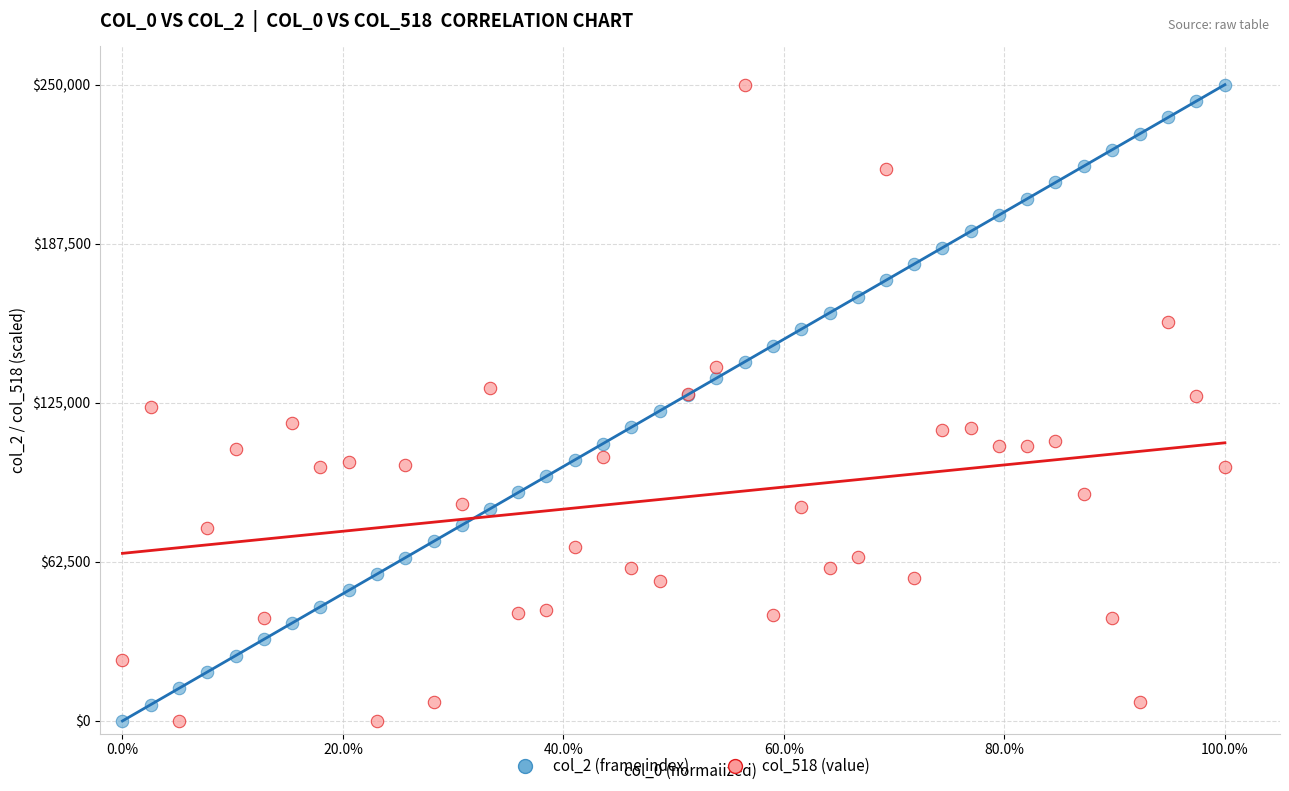

What is the X range (max minus min) for the scatter plot?

1.0